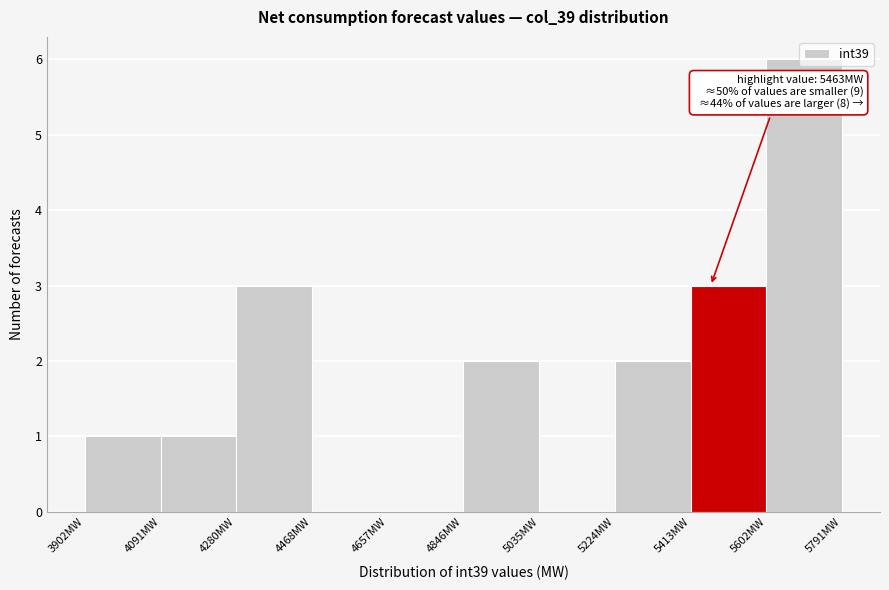

Which range on the x-axis has the tallest bar?

5600 to 5800